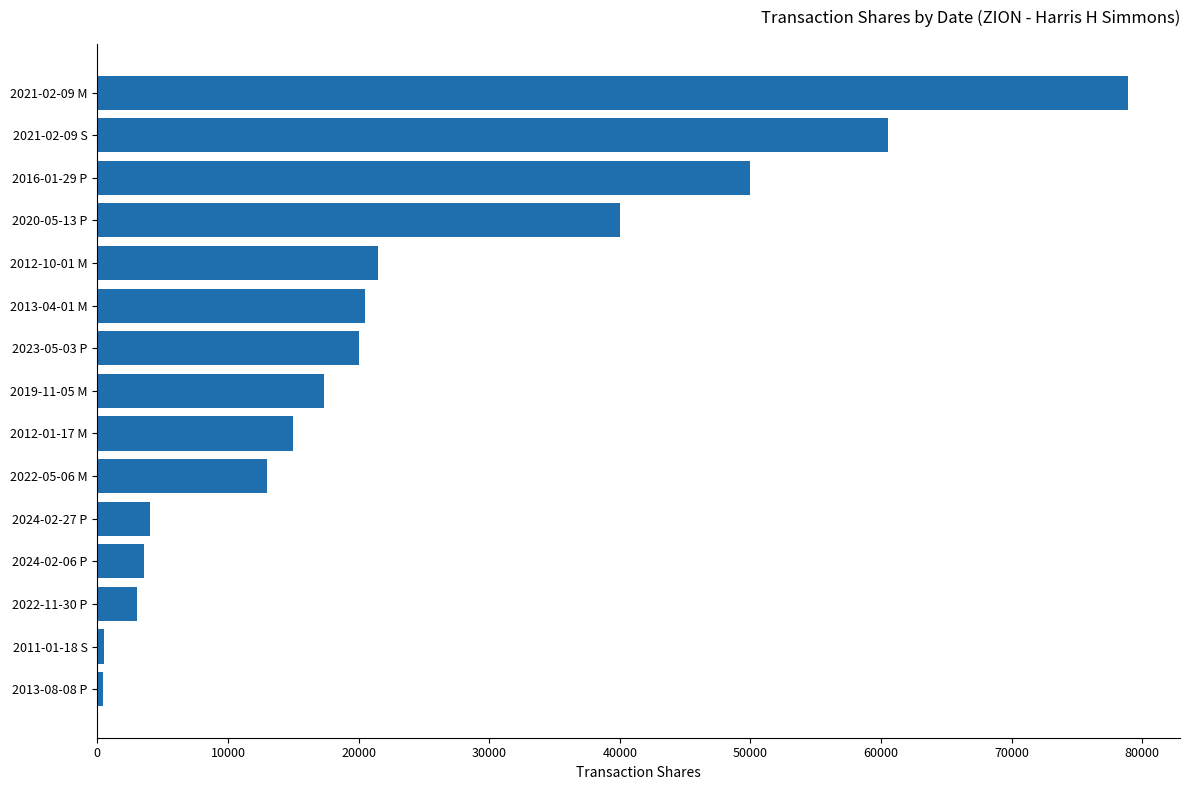

What is the sum of all values?

348275